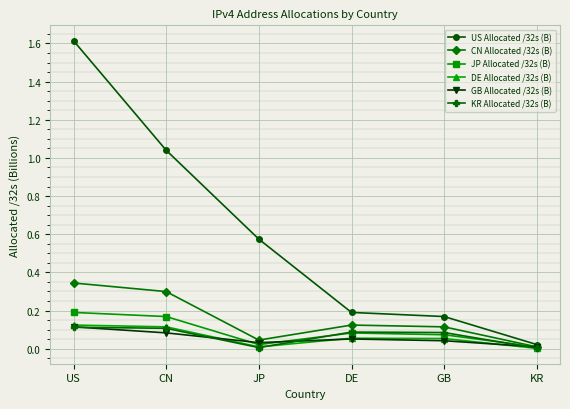

The value of US Allocated /32s (B) at US is 1.6. True or false?

True